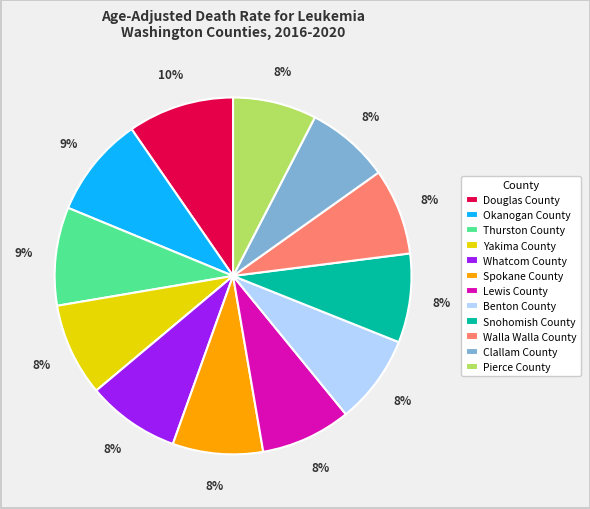

What percentage is the Benton County slice, to the nearest percent?

8%